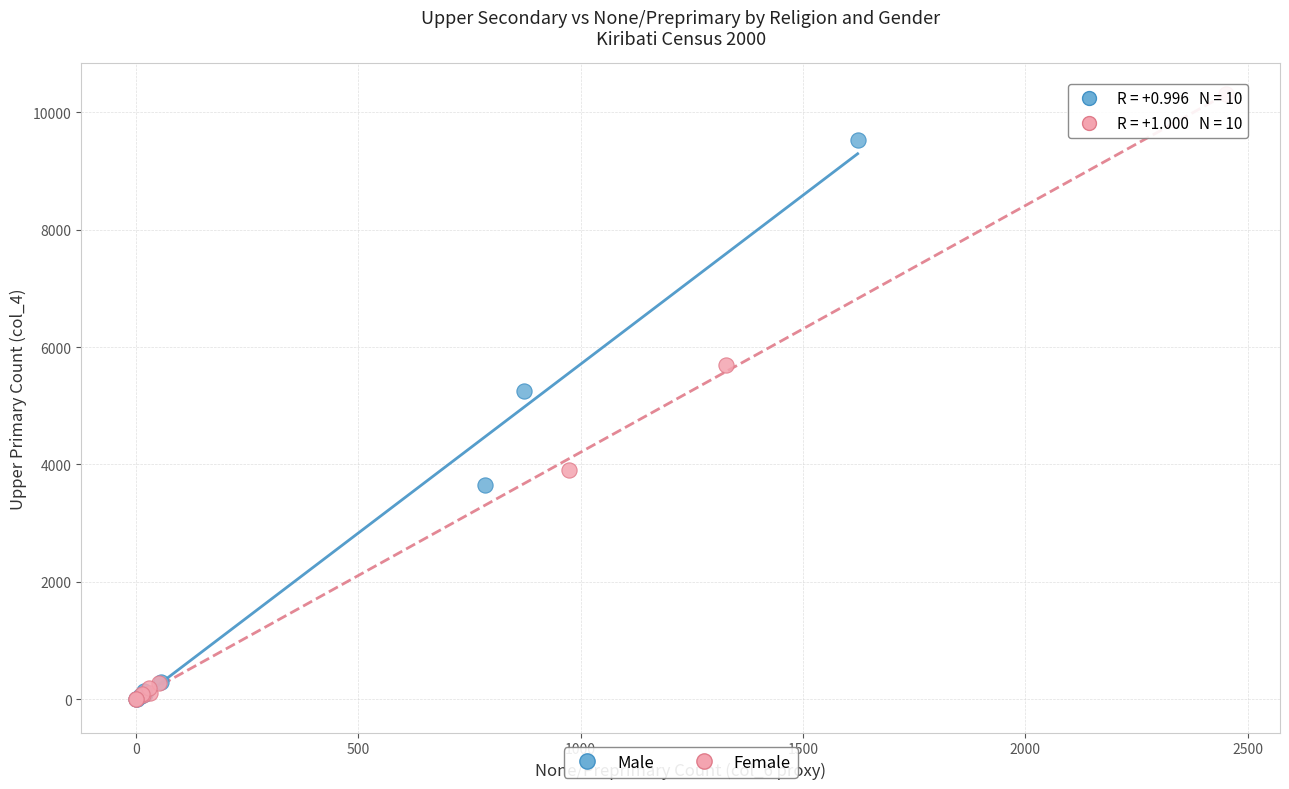

Which series has the widest spread of Y values?

Female